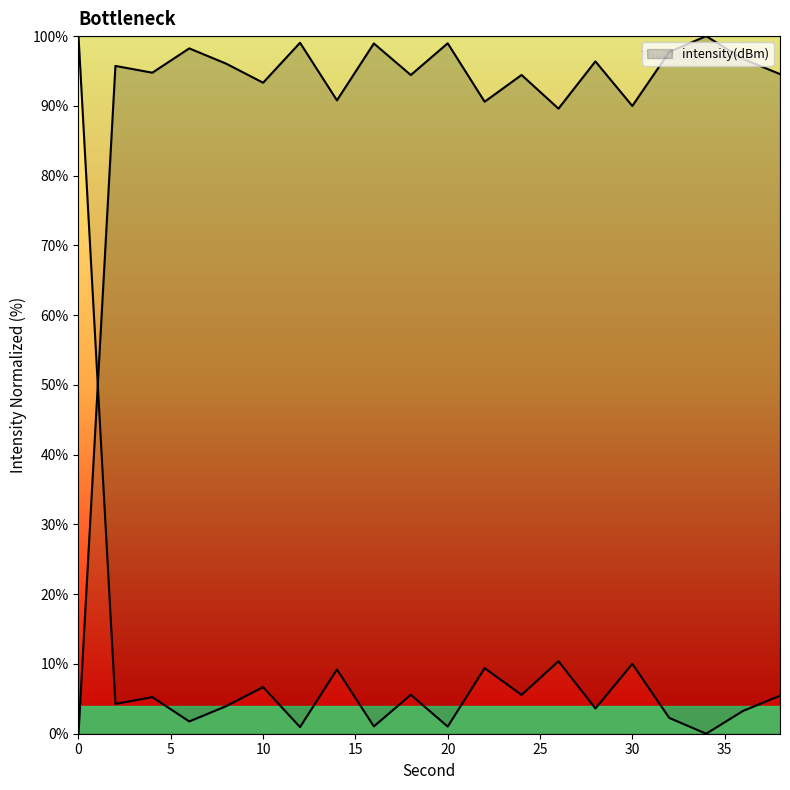

Where is the first local maximum?

2